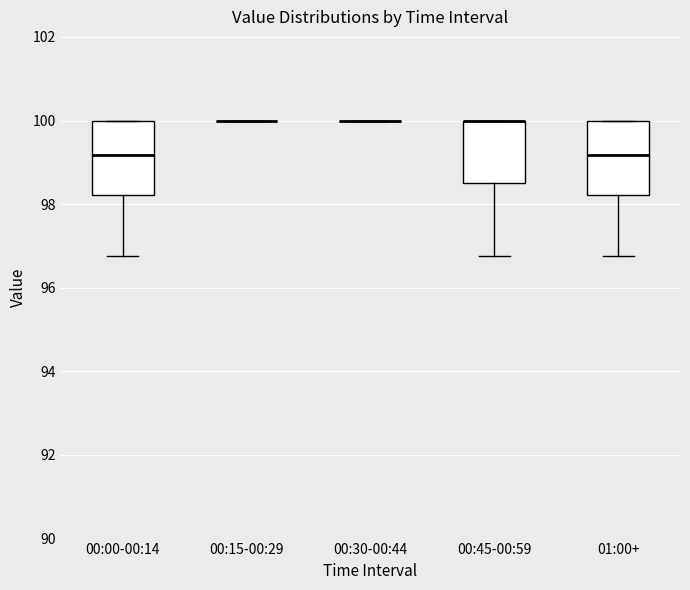

Where is the upper edge of the box for 00:00-00:14 on the y-axis? The values are not printed on the chart, so give them approximately, as read against the axis.

100.0